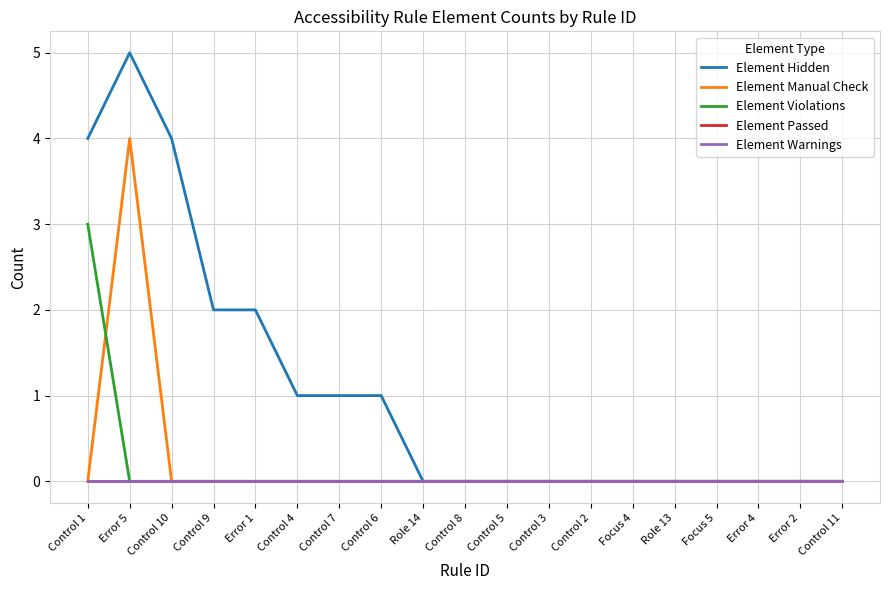

The Element Violations series shows 2 at Focus 4. True or false?

False